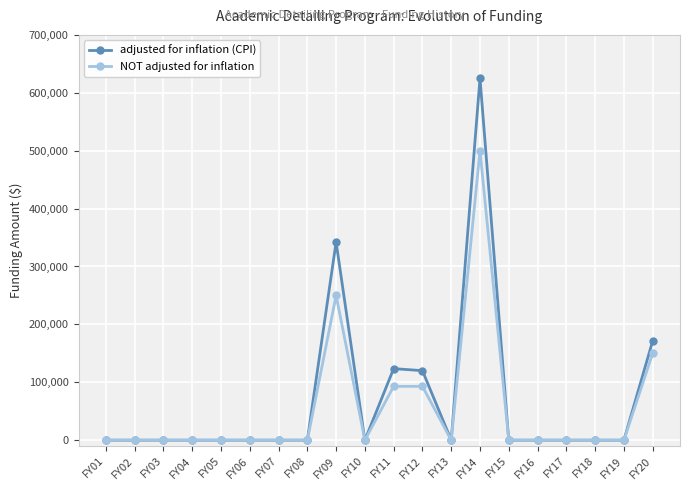

Which series has the widest spread of values?

adjusted for inflation (CPI)